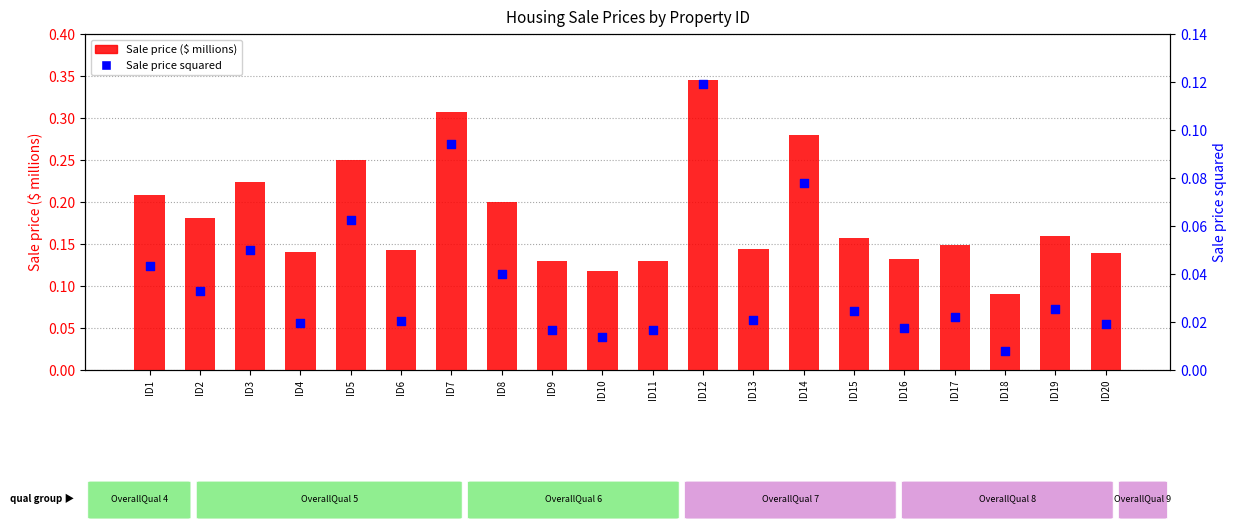

Which series has the largest Y range (max minus min)?

Sale price ($ millions)